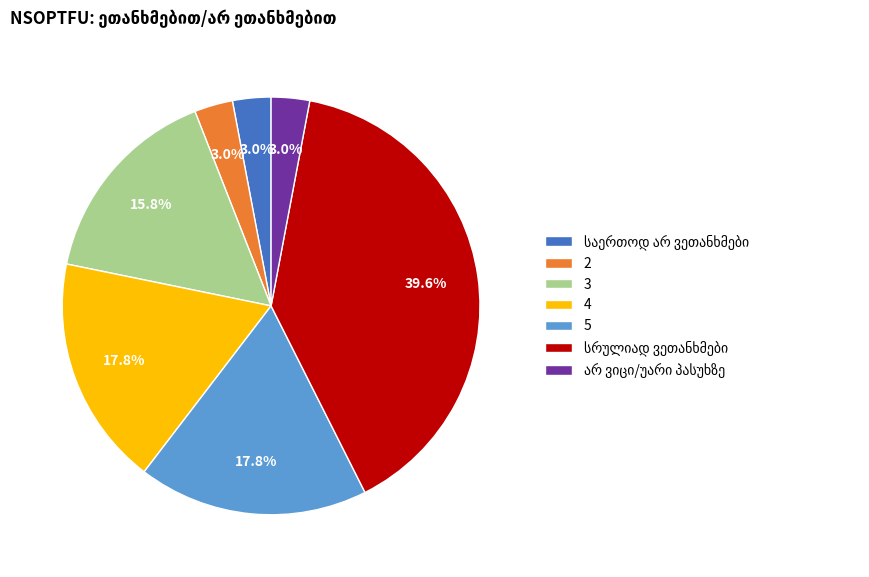

Does any single category account for the majority?

No